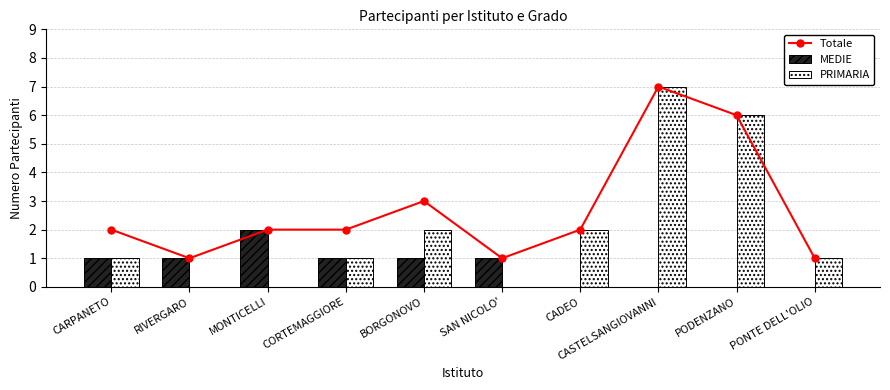

What is the lowest value of the Totale series?

1